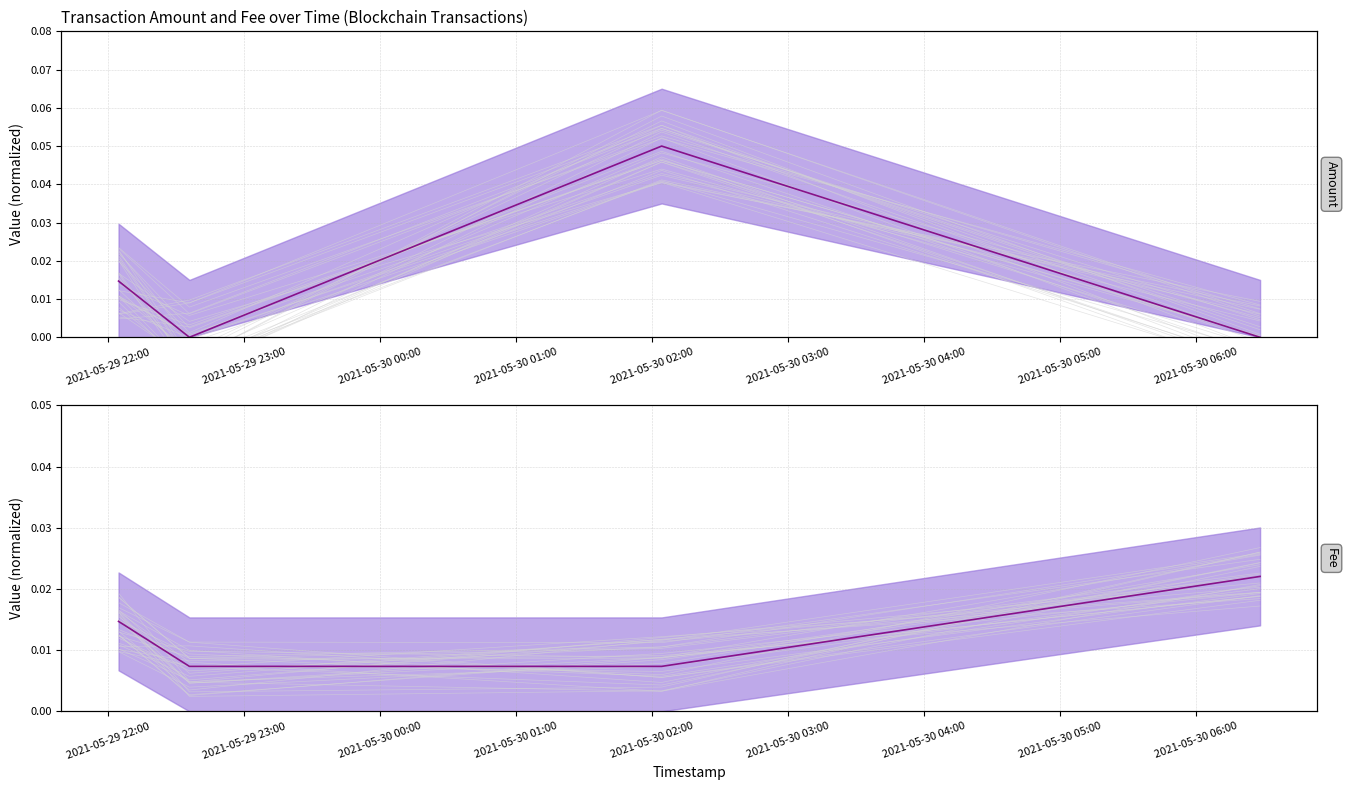

Between 2021-05-29 22:00 and 2021-05-29 23:00, which series saw the biggest shift?

Amount (line)